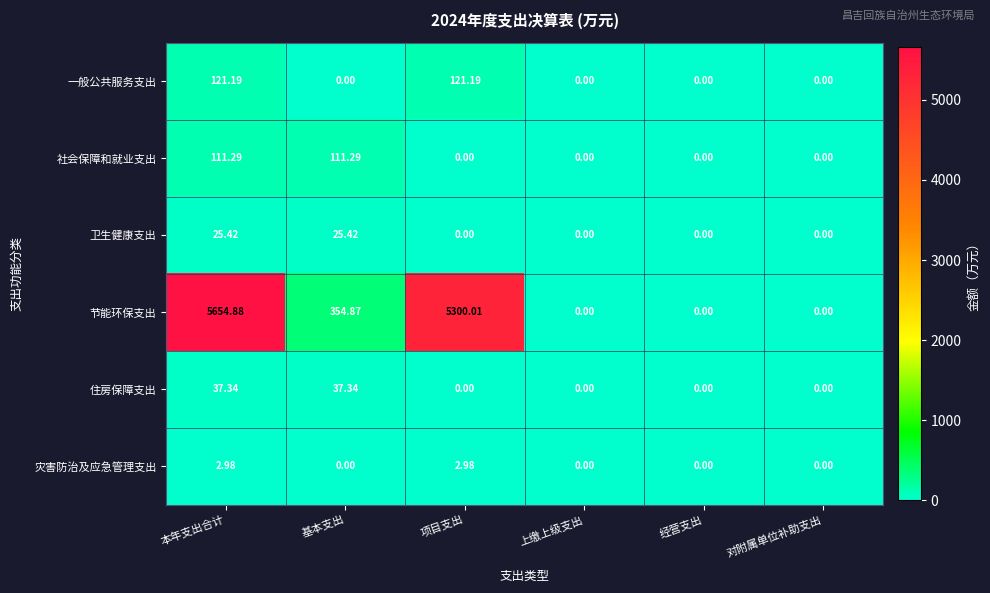

Which series changed the most between 基本支出 and 上缴上级支出?

节能环保支出